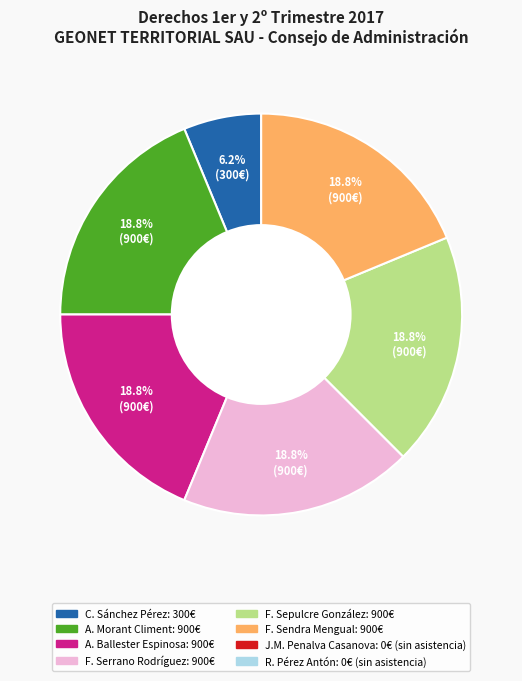

Count the number of slices in the pie.

6